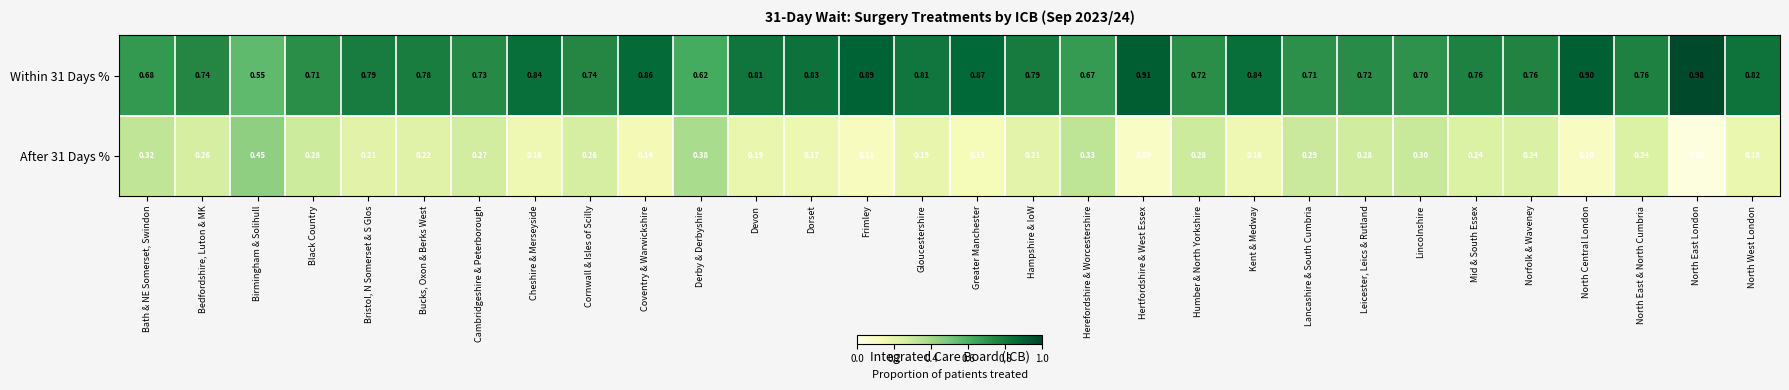

Rank the series by their average value, from highest to lowest.

Within 31 Days %, After 31 Days %